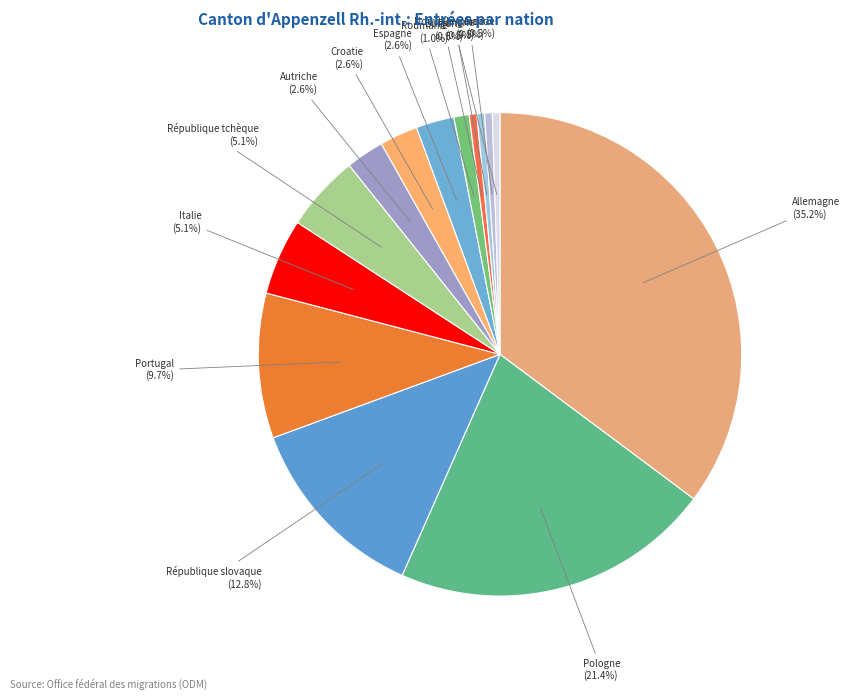

Is there a majority slice in this chart?

No